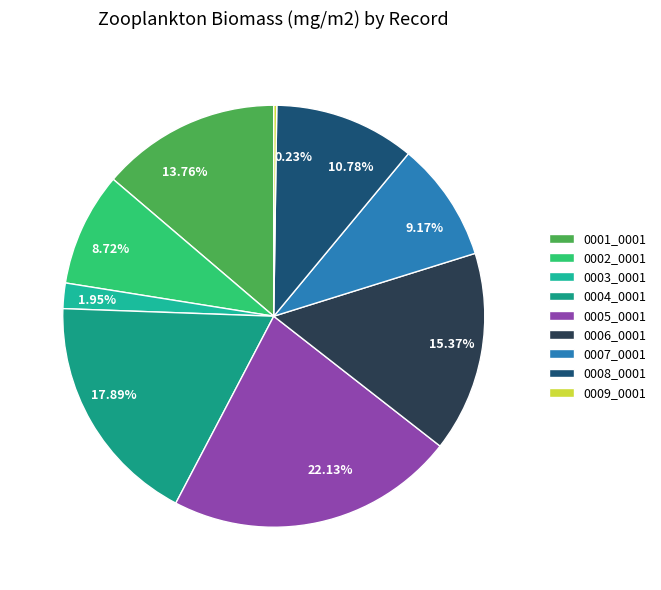

To the nearest percent, what percentage of the pie is 0006_0001?

15%